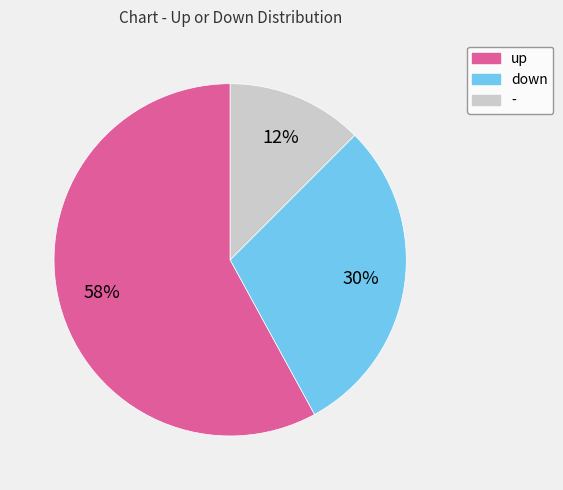

What percentage is the down slice, to the nearest percent?

30%